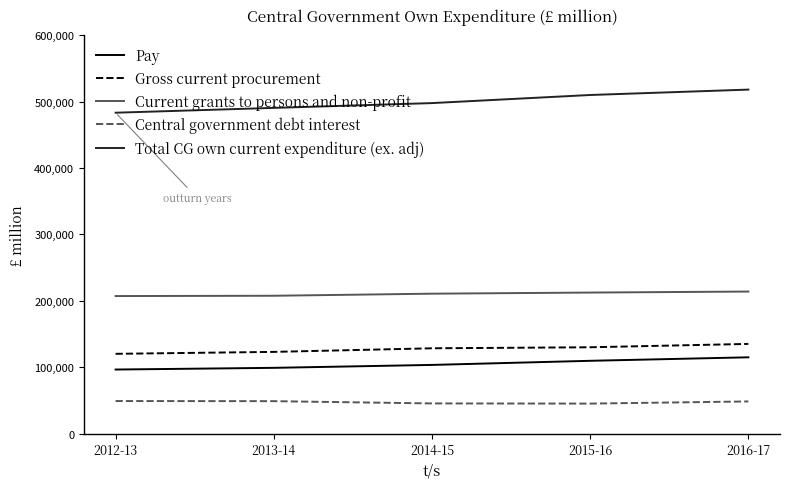

How many lines are shown in the chart?

5